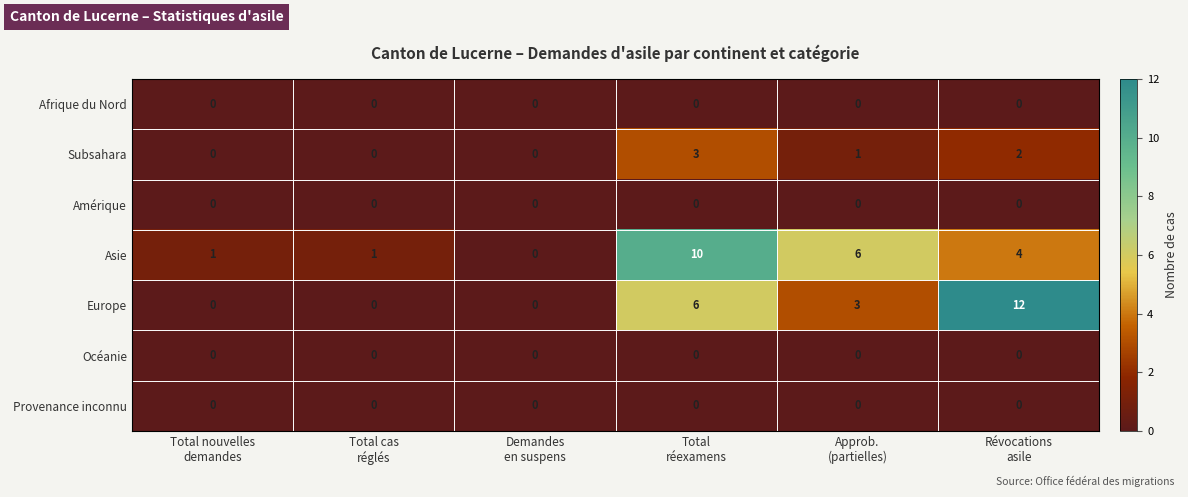

How many Asie values are between 1 and 6?

4